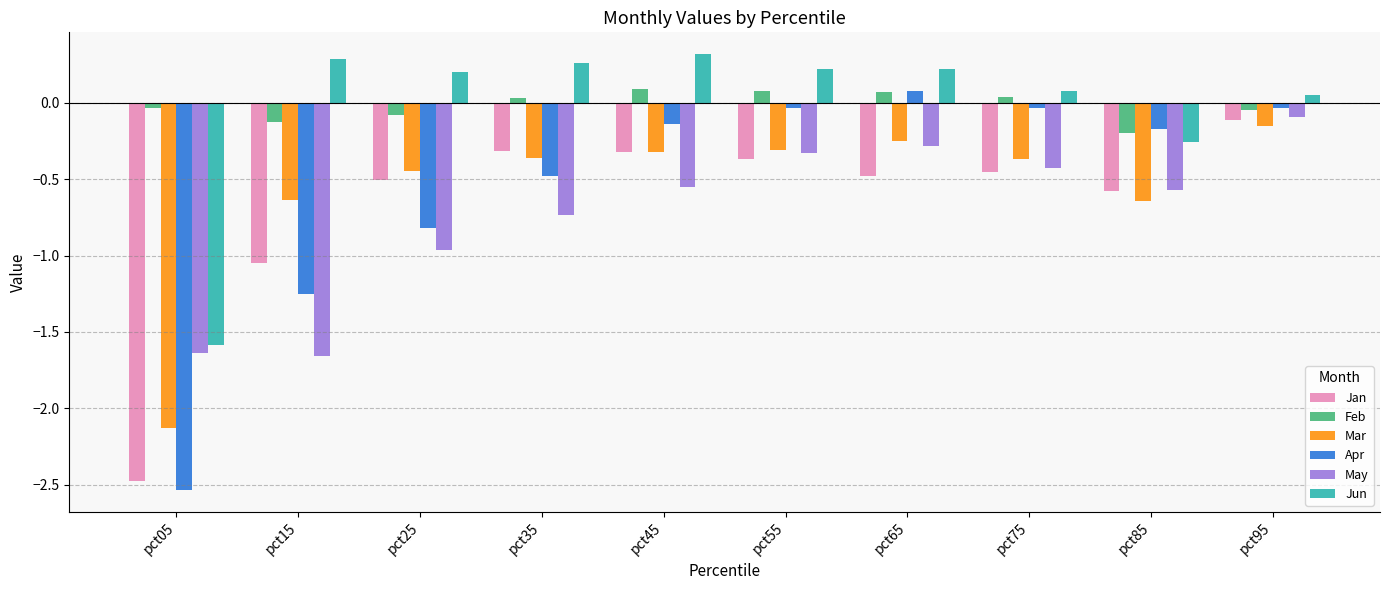

Which series has the widest spread of values?

Apr